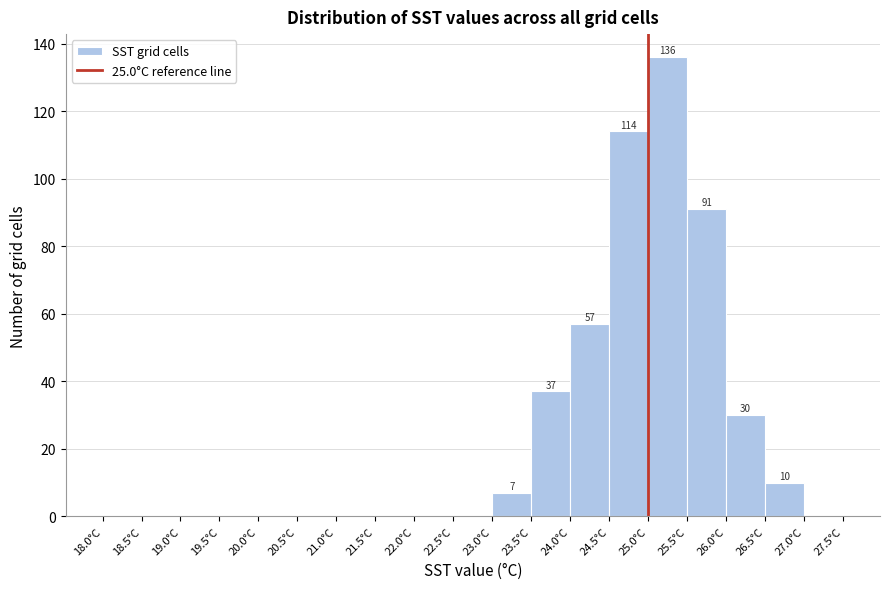

Over which range of the x-axis is the bar tallest?

25.0 to 25.5